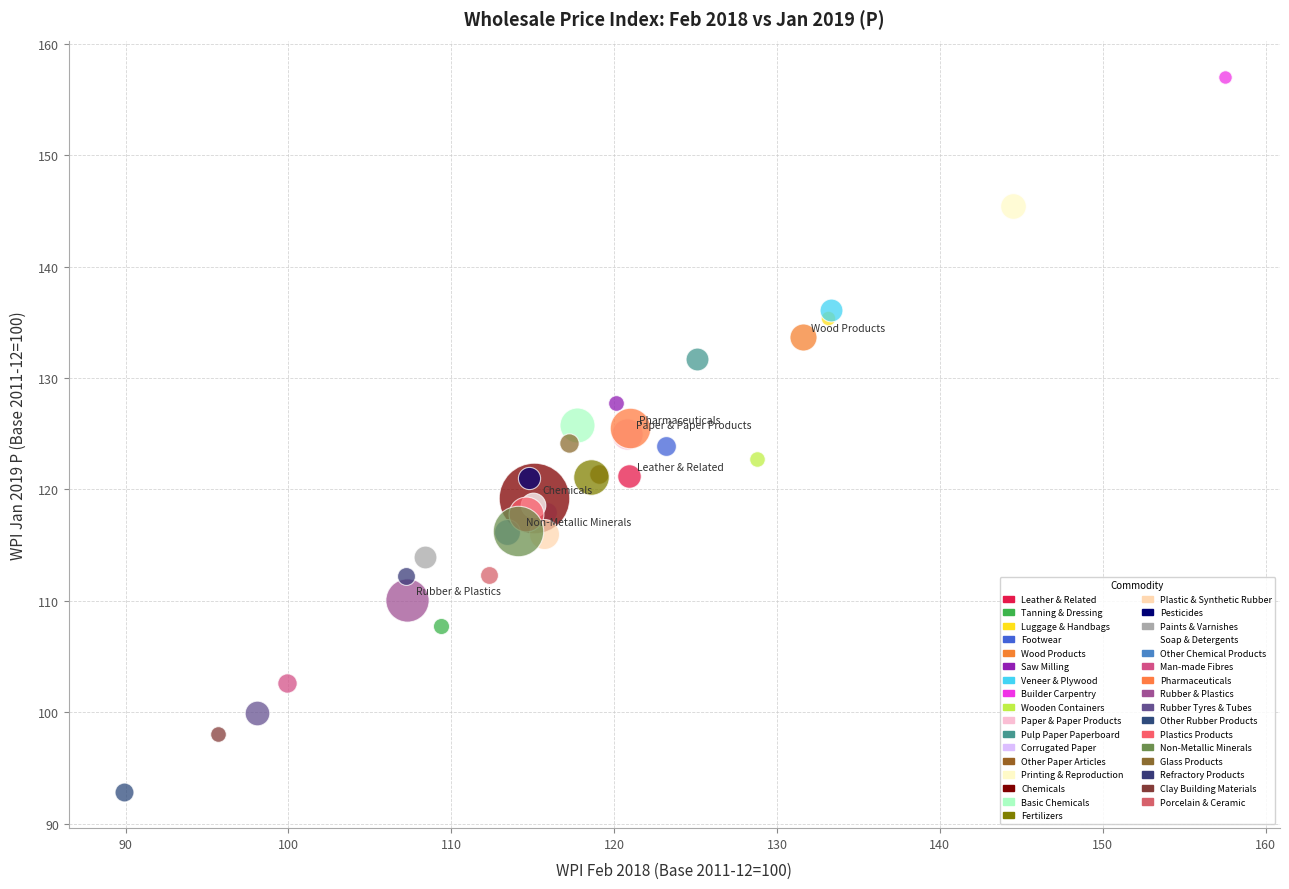

Which series contains the highest Y value?

Builder Carpentry